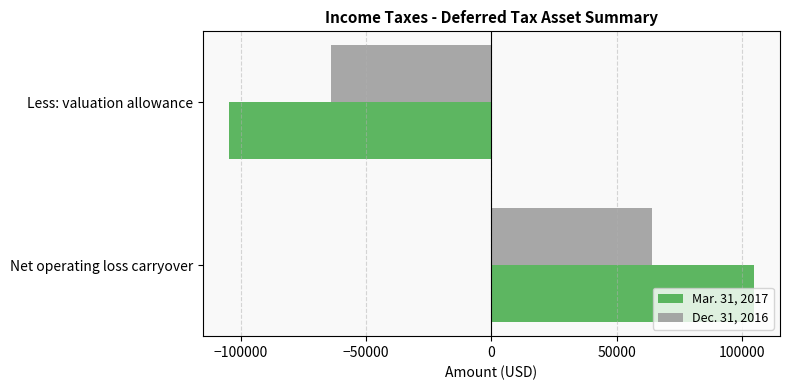

How many categories are shown in the chart?

2